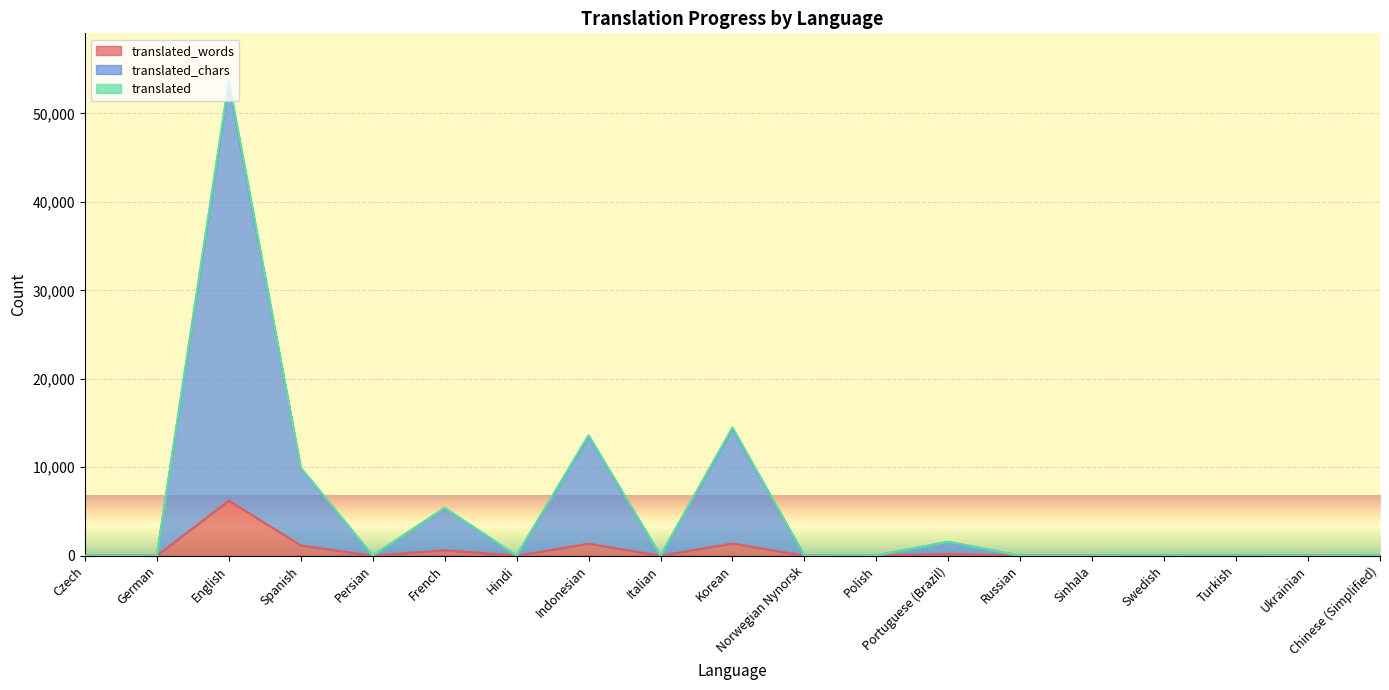

How many interior local peaks does the translated_chars series have?

6